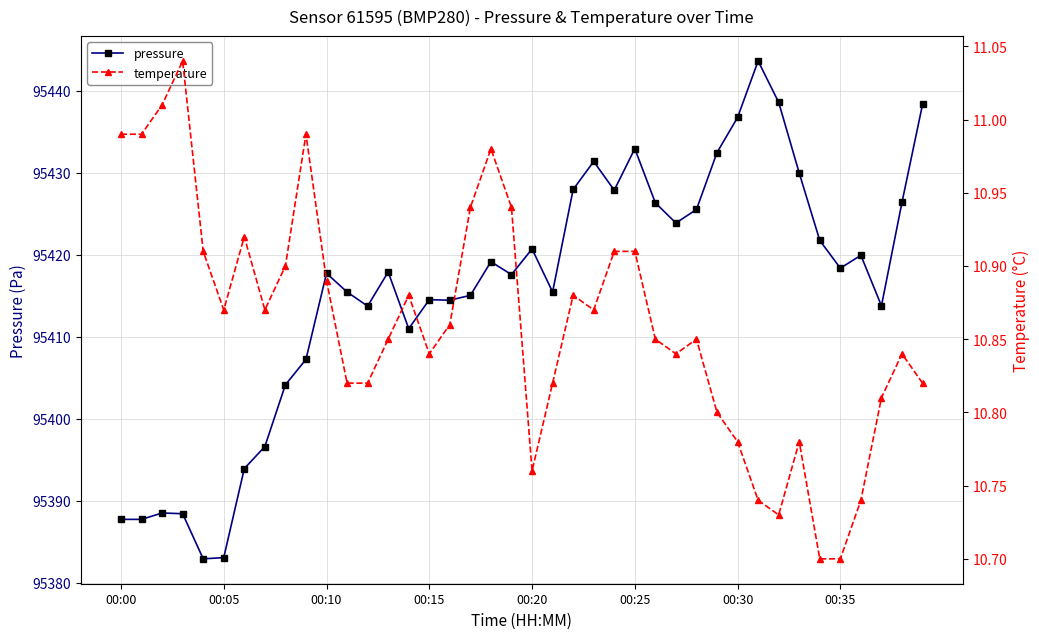

Which series has the largest range (max minus min)?

pressure